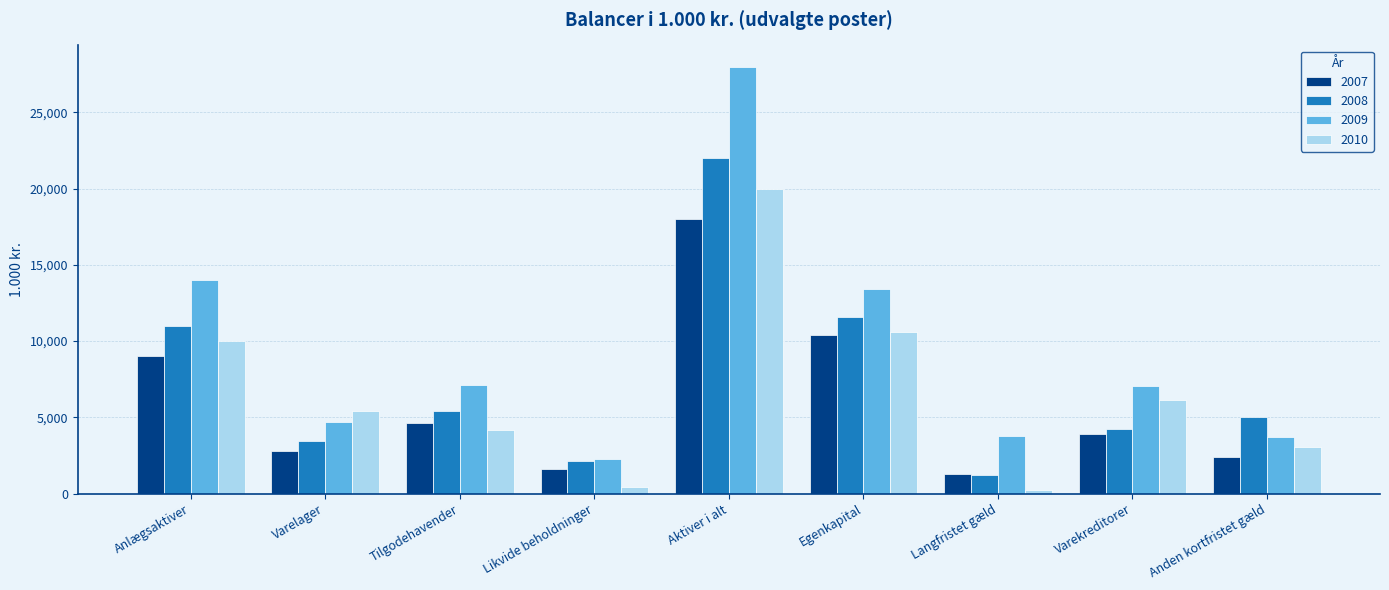

List the labels in order of 2007 value, largest first.

Aktiver i alt, Egenkapital, Anlægsaktiver, Tilgodehavender, Varekreditorer, Varelager, Anden kortfristet gæld, Likvide beholdninger, Langfristet gæld